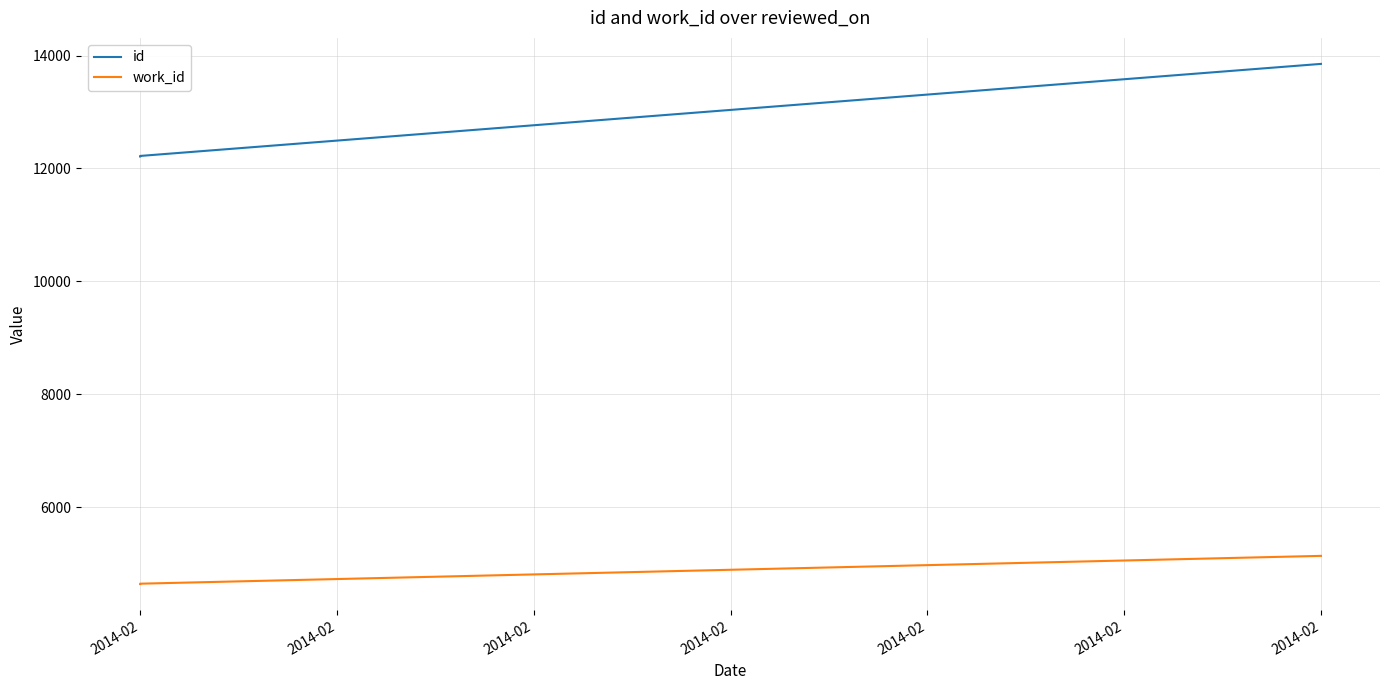

At which label is id closest to 13033?

2014-02